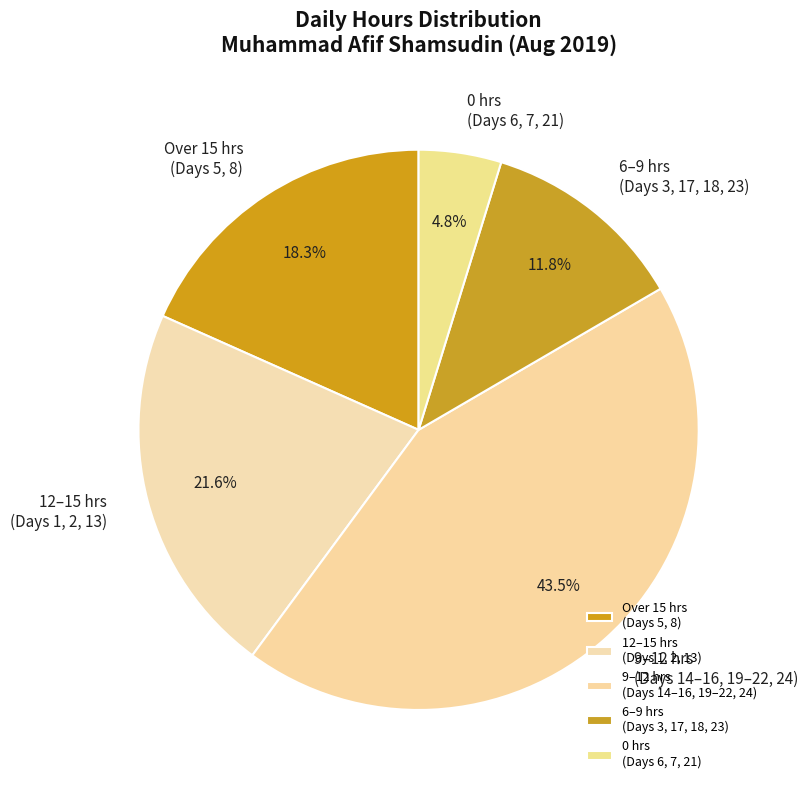

How many slices are in this pie chart?

5